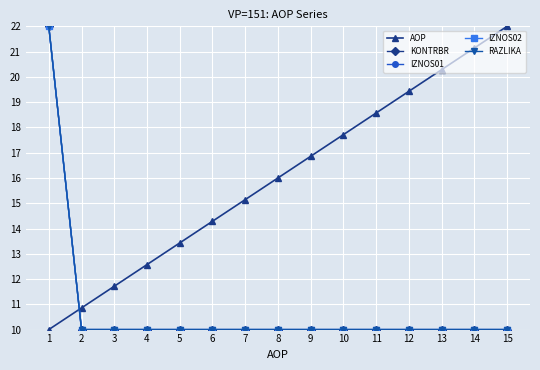

What is the value of the IZNOS02 point at the 8th from the left?

10.0